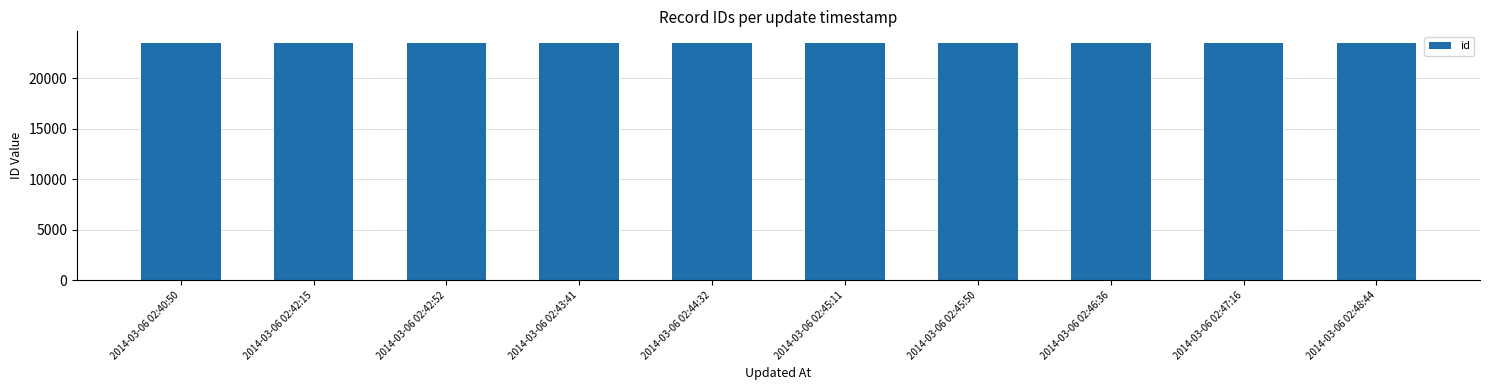

What is the change in value from 2014-03-06 02:44:32 to 2014-03-06 02:45:50?

+2